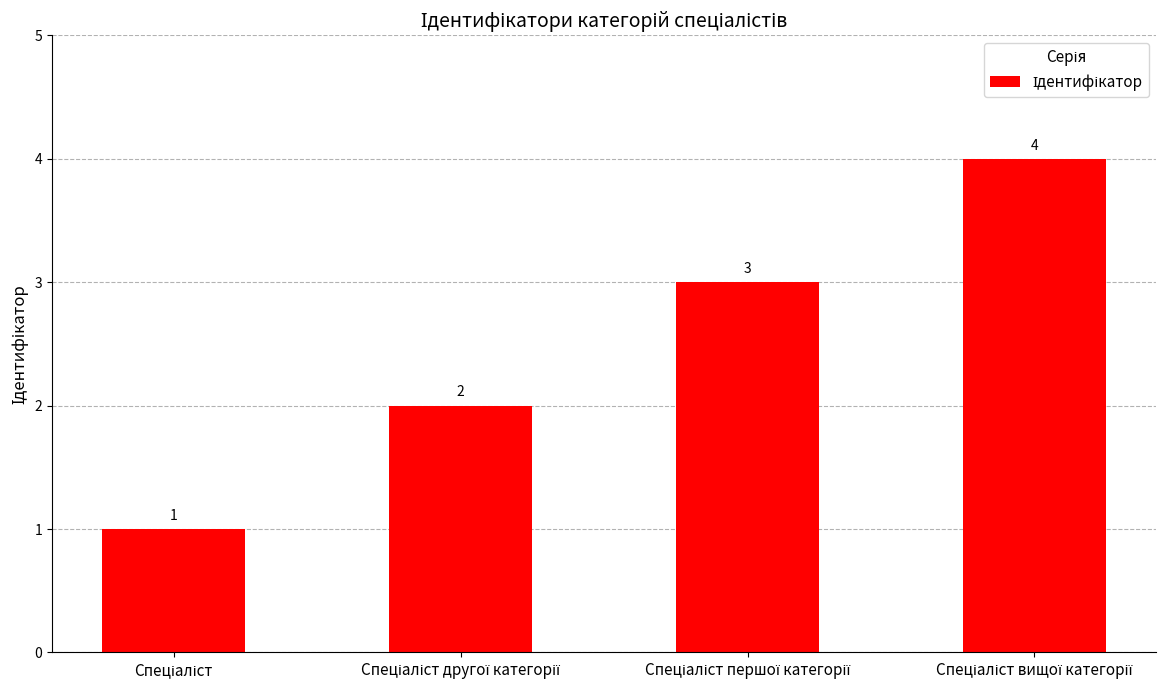

Are the bars horizontal?

No